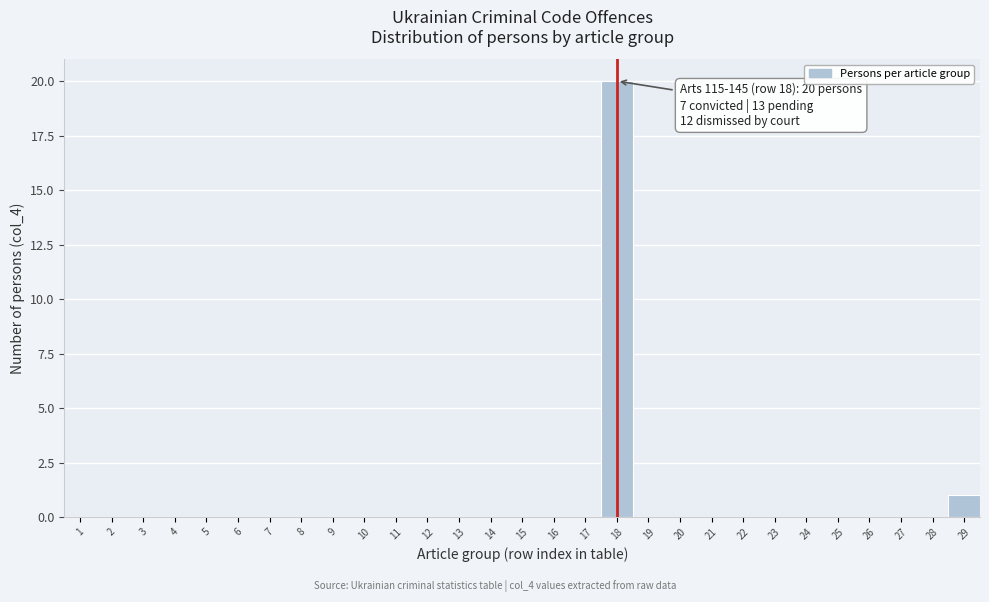

Over which range of the x-axis is the bar tallest?

17.5 to 18.5